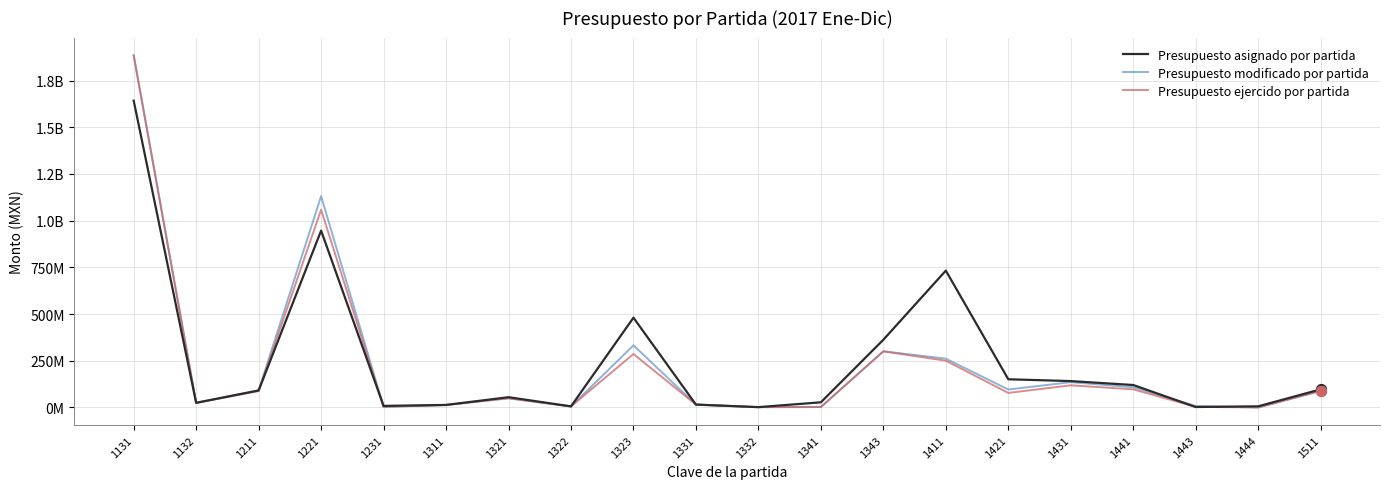

Is this an area chart (filled region under the line)?

No